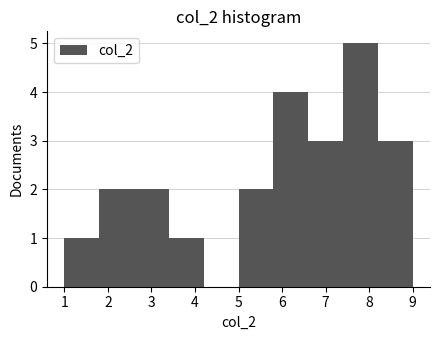

Reading left to right, transcribe this chart: for each bar, give the range it covers on the x-axis and its height. The values are not printed on the chart, so give them approximately, as read against the axis.

1.0 to 1.8: 1
1.8 to 2.6: 2
2.6 to 3.4: 2
3.4 to 4.2: 1
4.2 to 5.0: 0
5.0 to 5.8: 2
5.8 to 6.6: 4
6.6 to 7.4: 3
7.4 to 8.2: 5
8.2 to 9.0: 3